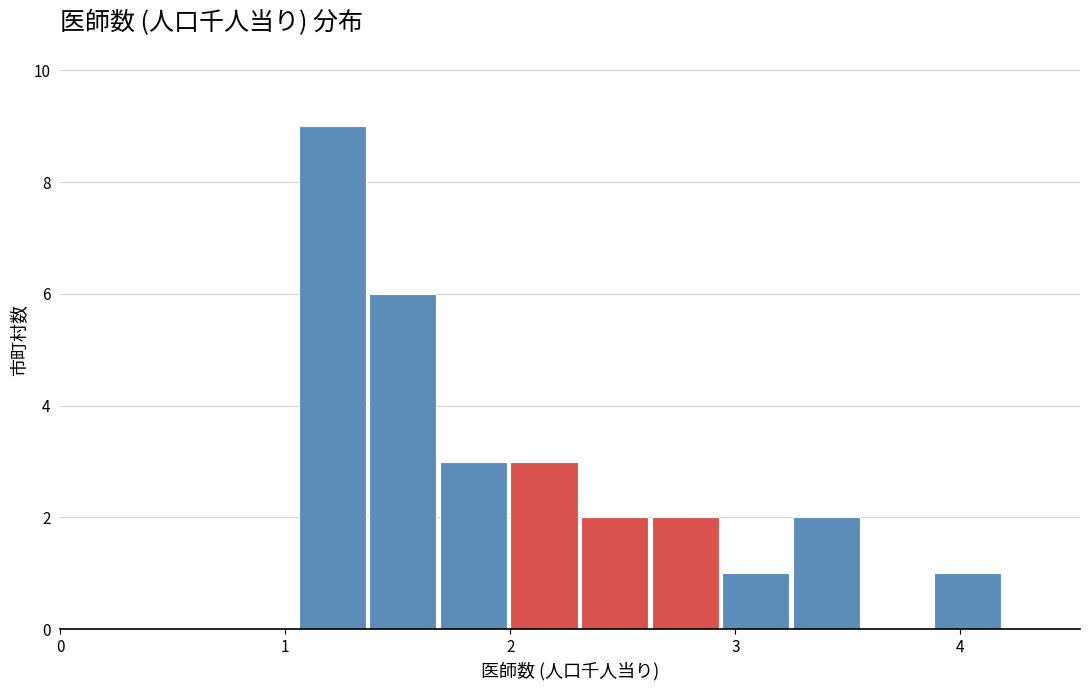

Around what value on the x-axis is the tallest bar? Give the approximate position of its centre, as read against the axis.

1.2